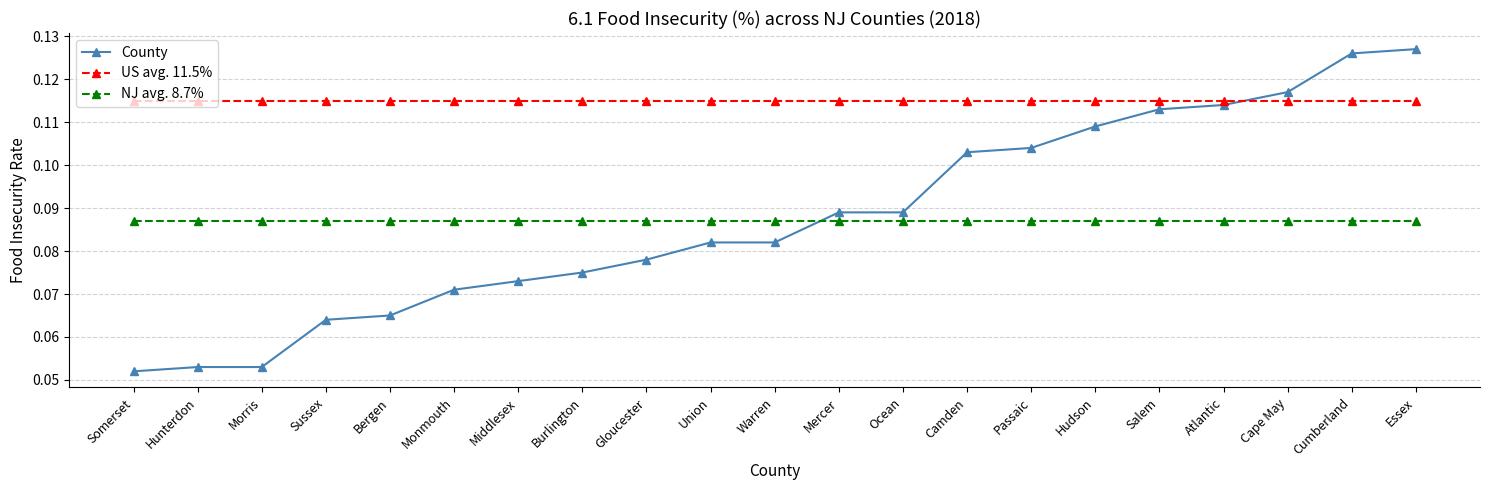

Where do County and US avg. 11.5% first cross each other?

Atlantic and Cape May